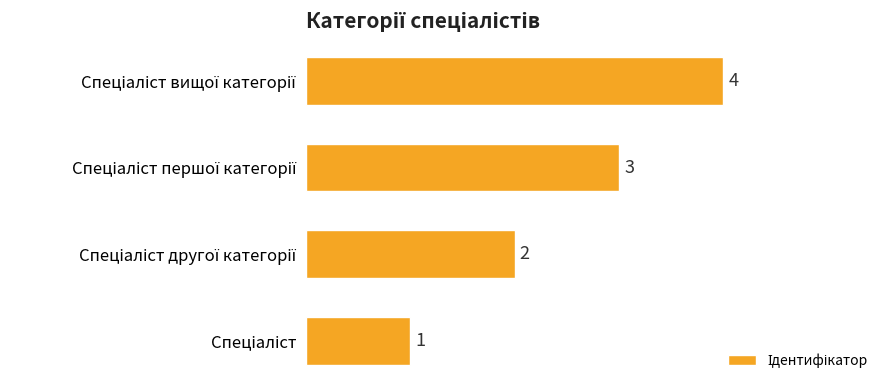

What is the difference between the maximum and minimum values?

3